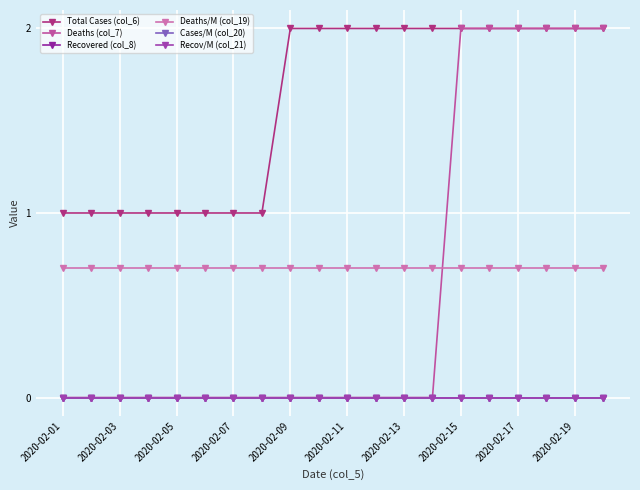

True or false: Recov/M (col_21) and Recovered (col_8) cross at least once.

False